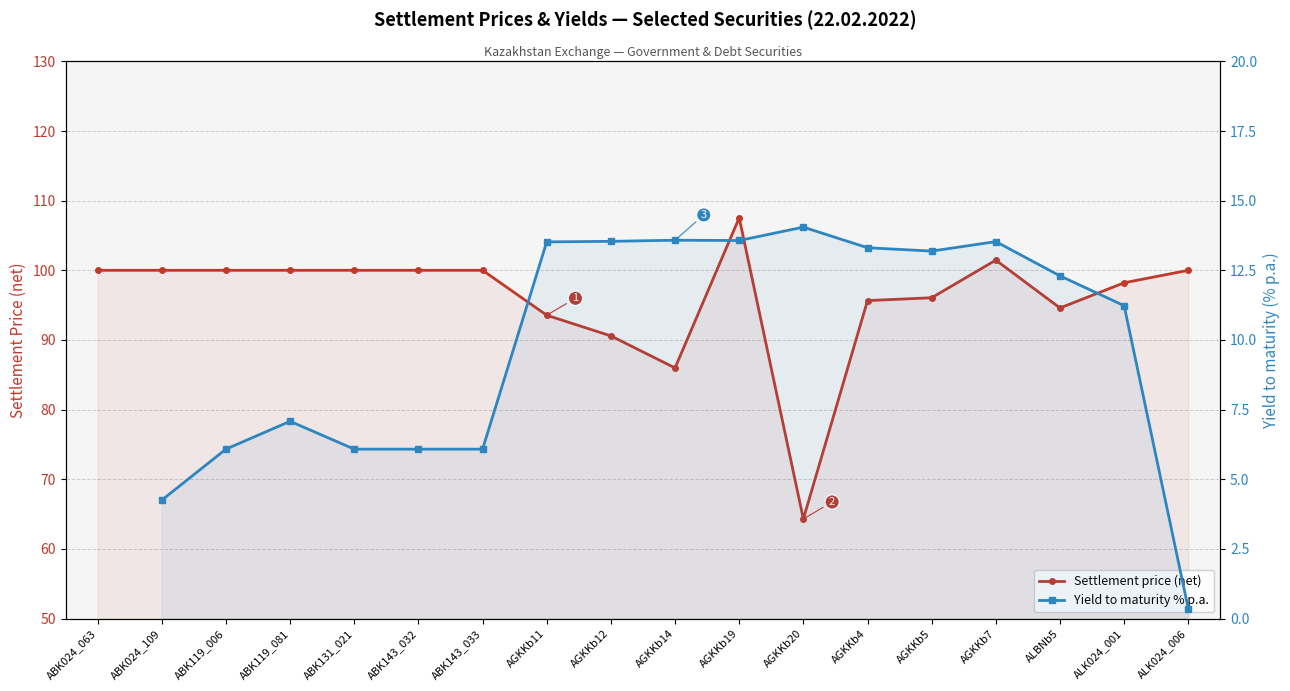

The Yield to maturity % p.a. series shows 13.5 at AGKKb7. True or false?

True